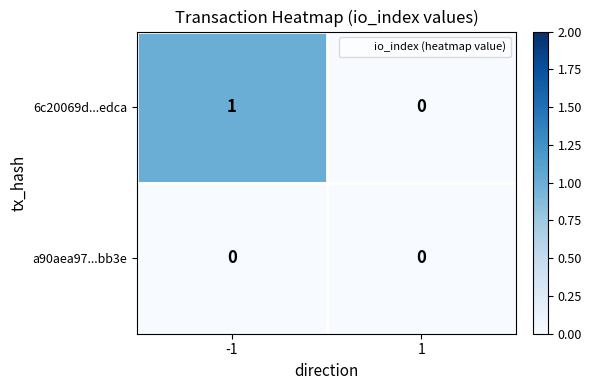

Between -1 and 1, which series saw the biggest shift?

6c20069d...edca